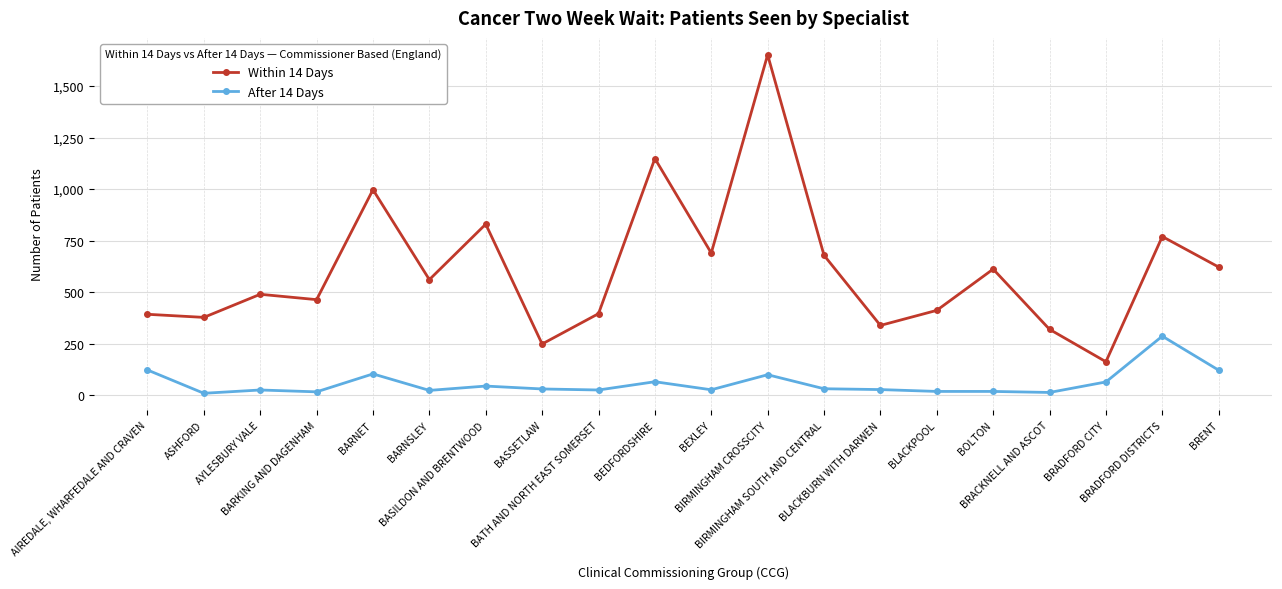

True or false: After 14 Days and Within 14 Days cross at least once.

False